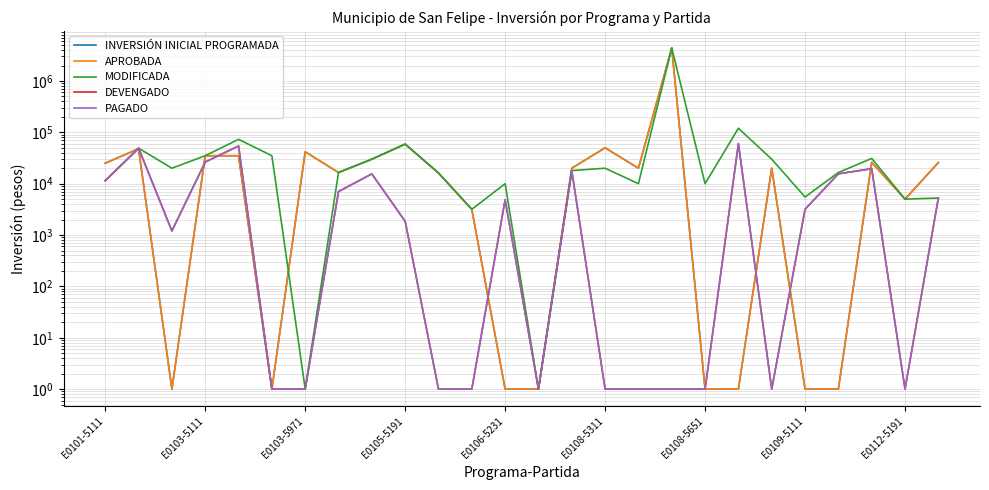

Reading right to left, transcribe all the data shown in this chart.

INVERSIÓN INICIAL PROGRAMADA: 25760.0	5000.0	26000.0	1.0	1.0	20000.0	1.0	1.0	4400000.0	20000.0	50000.0	20000.0	1.0	1.0	3166.7	16166.7	59000.0	30000.0	16500.0	41835.0	1.0	35000.0	35000.0	1.0	48000.0	25000.0
APROBADA: 25760.0	5000.0	26000.0	1.0	1.0	20000.0	1.0	1.0	4400000.0	20000.0	50000.0	20000.0	1.0	1.0	3166.7	16166.7	59000.0	30000.0	16500.0	41835.0	1.0	35000.0	35000.0	1.0	48000.0	25000.0
MODIFICADA: 5260.0	5000.0	31000.0	16500.0	5500.0	30000.0	120000.0	10000.0	4400000.0	10000.0	20000.0	18000.0	1.0	10000.0	3166.7	16166.7	59000.0	30000.0	16500.0	1.0	35042.3	73000.0	35000.0	20000.0	49155.0	11422.0
DEVENGADO: 5260.0	1.0	19575.0	15560.0	3175.0	1.0	60320.0	1.0	1.0	1.0	1.0	17772.0	1.0	4880.0	1.0	1.0	1850.0	15510.0	7035.0	1.0	1.0	54197.0	26378.9	1200.0	49155.0	11422.0
PAGADO: 5260.0	1.0	19575.0	15560.0	3175.0	1.0	60320.0	1.0	1.0	1.0	1.0	17772.0	1.0	4880.0	1.0	1.0	1850.0	15510.0	7035.0	1.0	1.0	54197.0	26378.9	1200.0	49155.0	11422.0